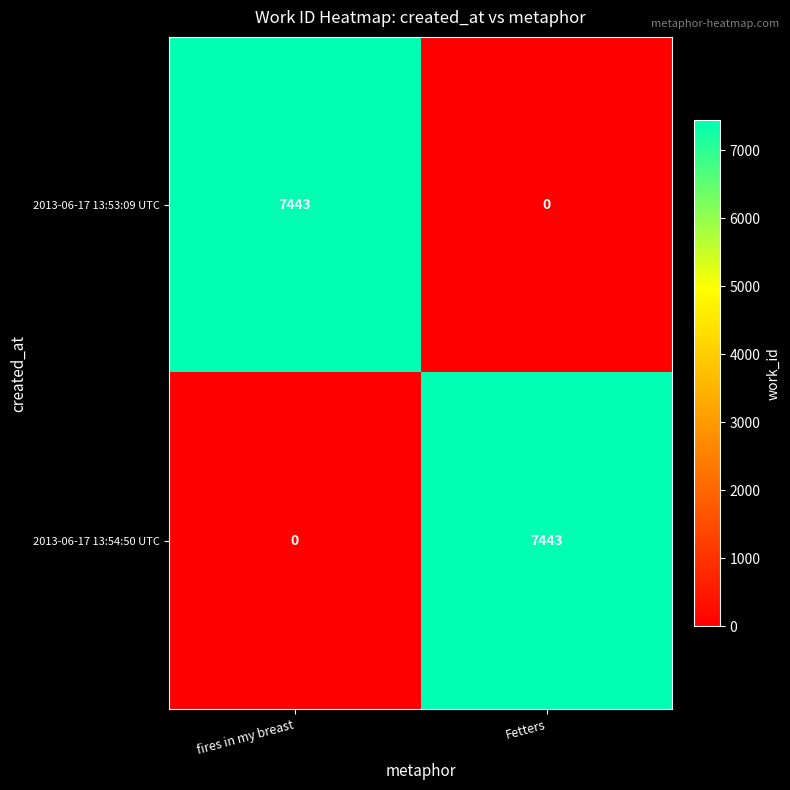

At fires in my breast, list the series in order from smallest to largest.

2013-06-17 13:54:50 UTC, 2013-06-17 13:53:09 UTC